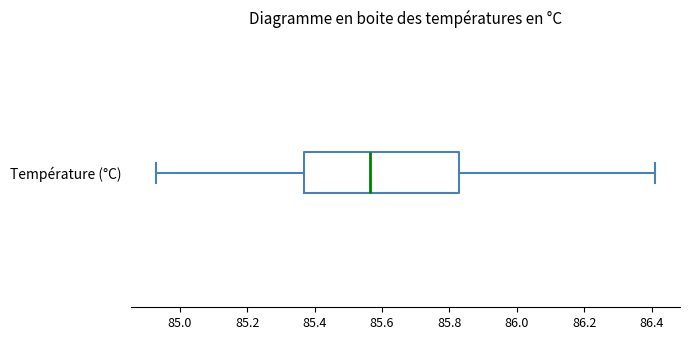

Where does the median line of the box for Température (°C) sit on the x-axis? The values are not printed on the chart, so give them approximately, as read against the axis.

85.56